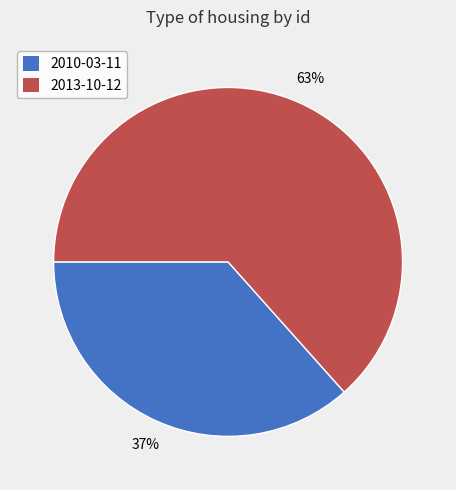

Is there a majority slice in this chart?

Yes